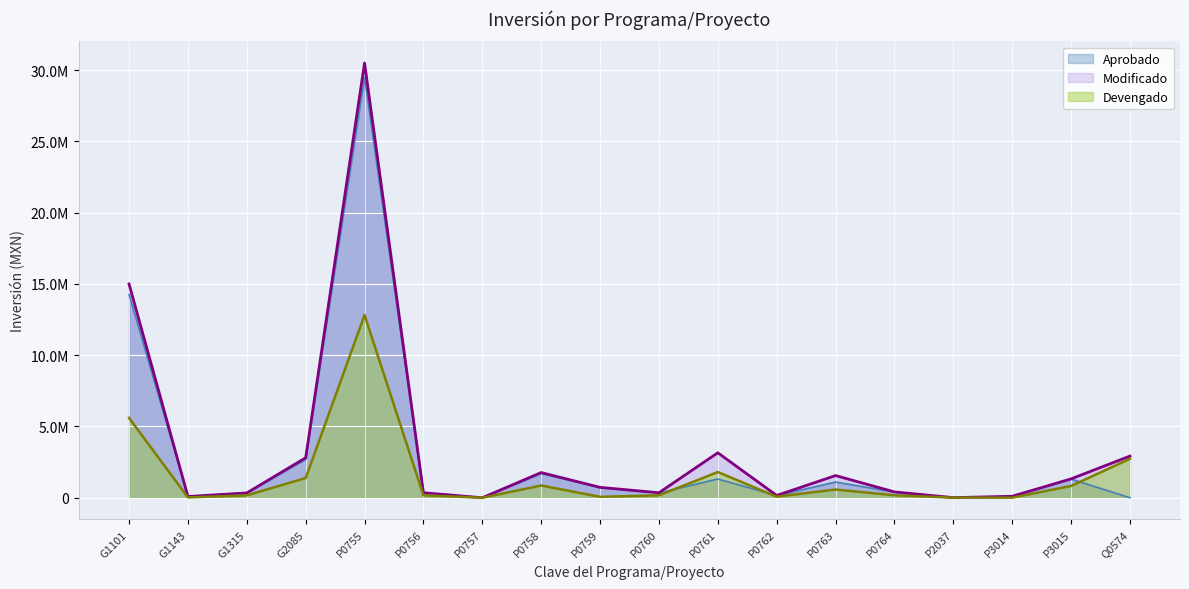

What is the label of the 3rd point from the right?

P3014